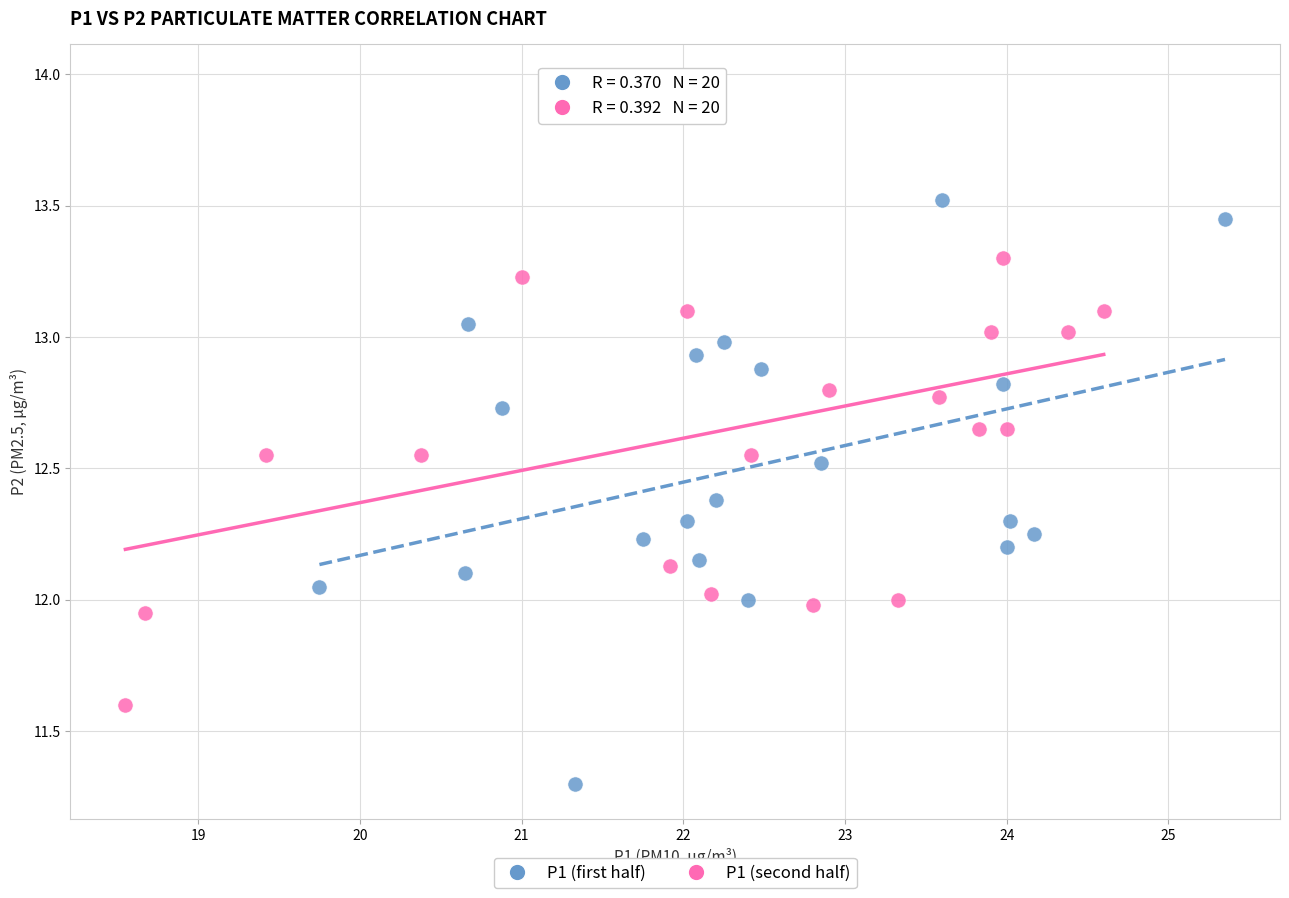

Which series reaches the maximum Y coordinate?

P1 (second half)